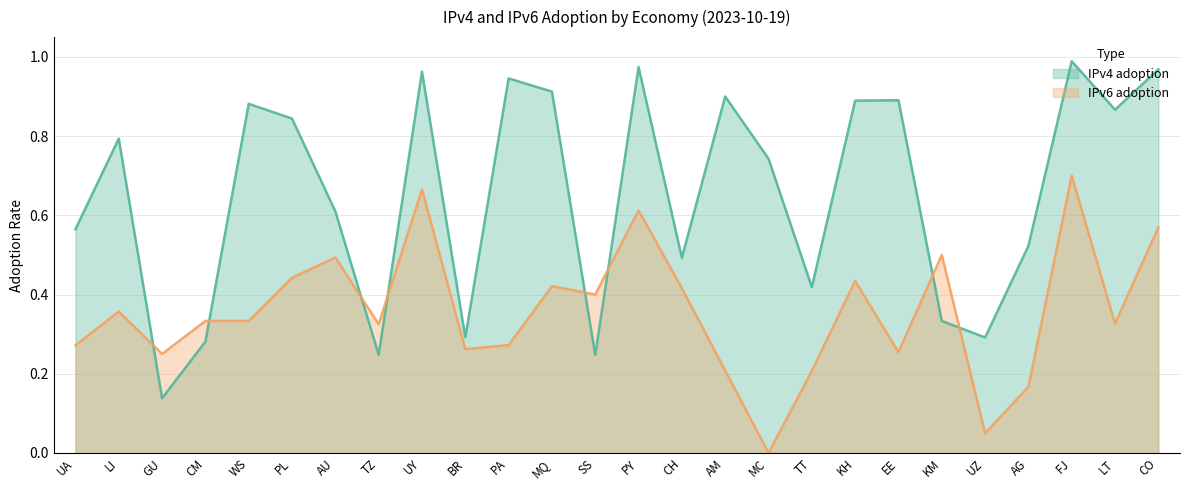

How many interior local peaks does the IPv6 adoption series have?

8